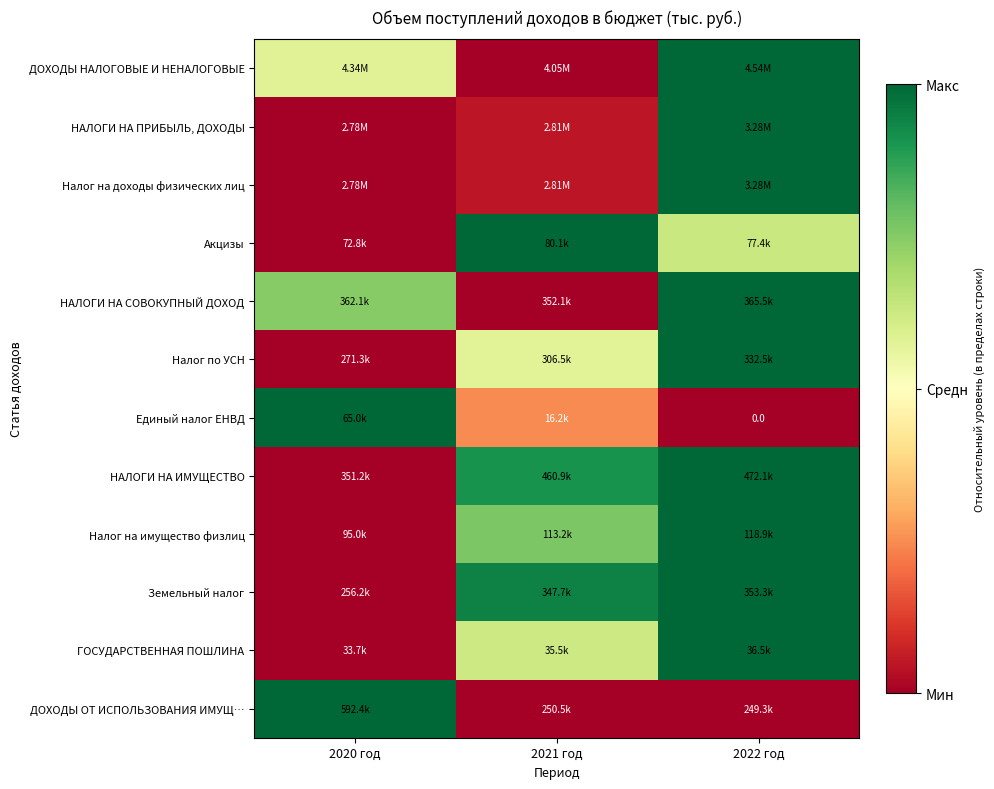

At which label is НАЛОГИ НА СОВОКУПНЫЙ ДОХОД closest to 0?

2021 год